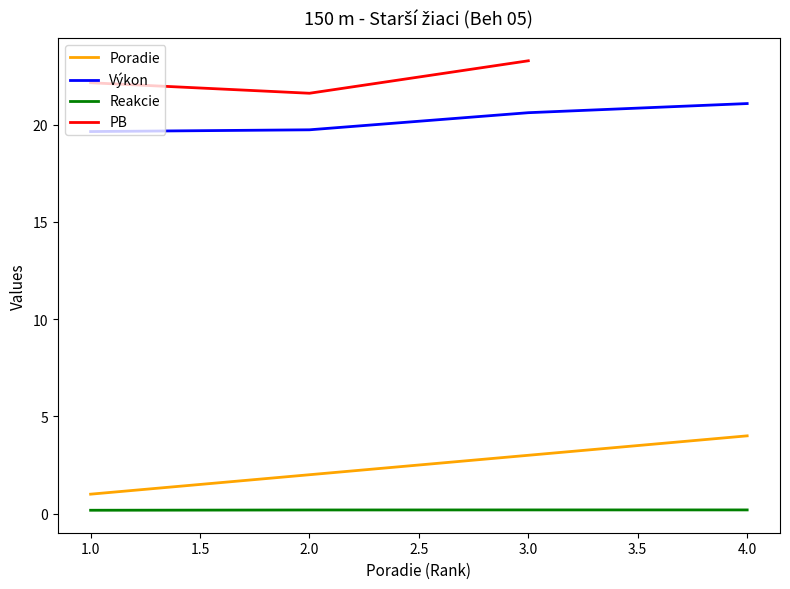

True or false: Výkon has a value of 19.7 at 2.0.

True